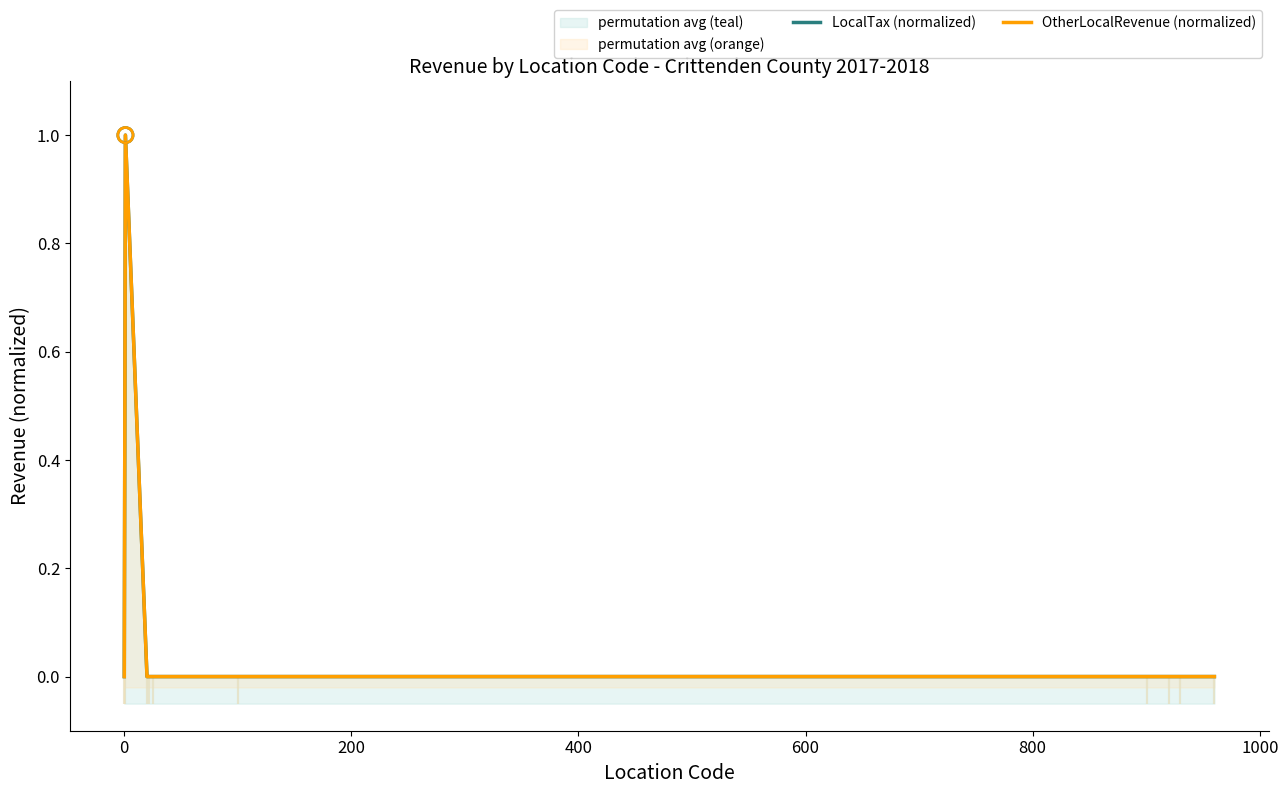

Is the value of OtherLocalRevenue (normalized) at 200 greater than the value of LocalTax (normalized) at −200?

No